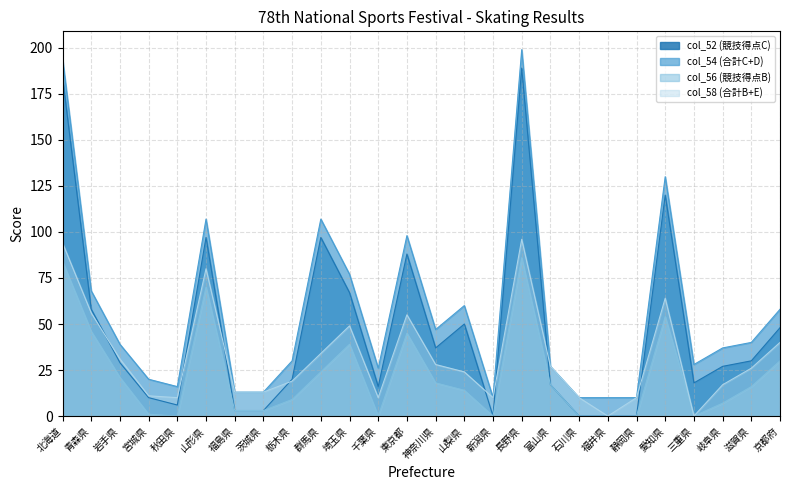

How many lines are shown in the chart?

4